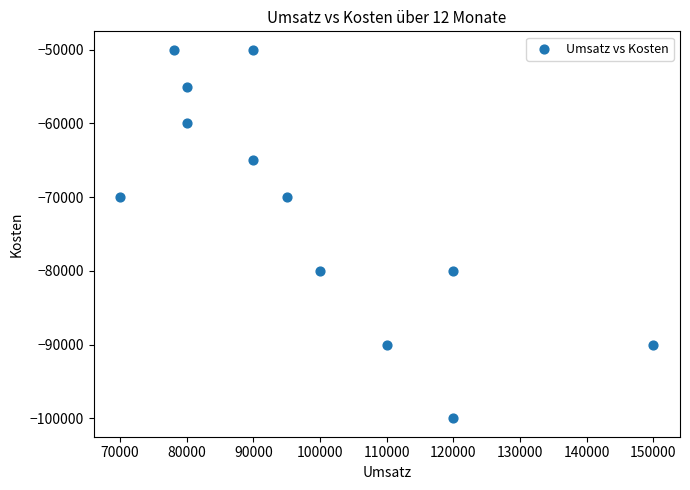

What is the range of Y values (max minus min)?

50000